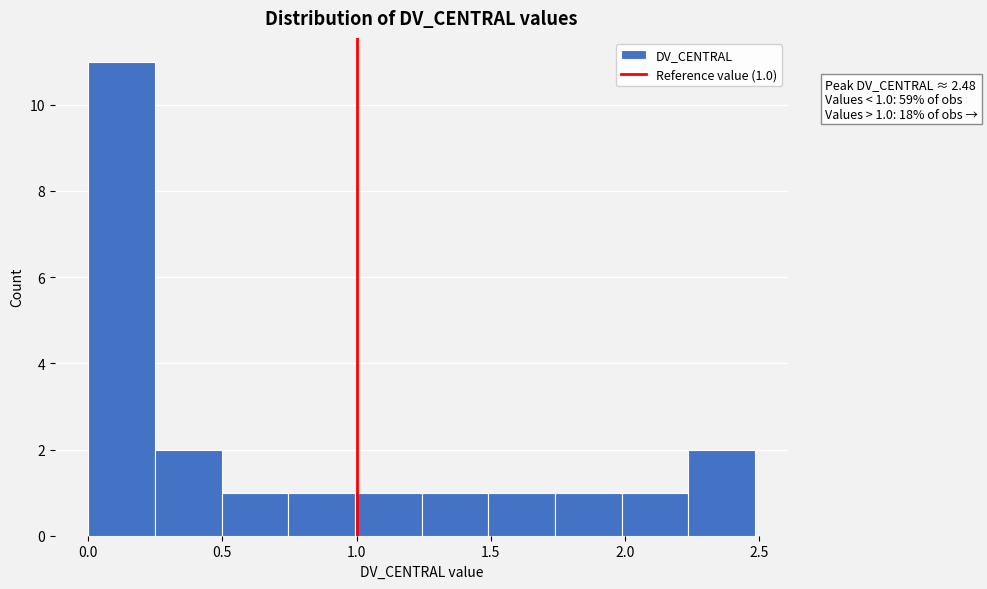

Over which range of the x-axis is the bar tallest?

0.00 to 0.25